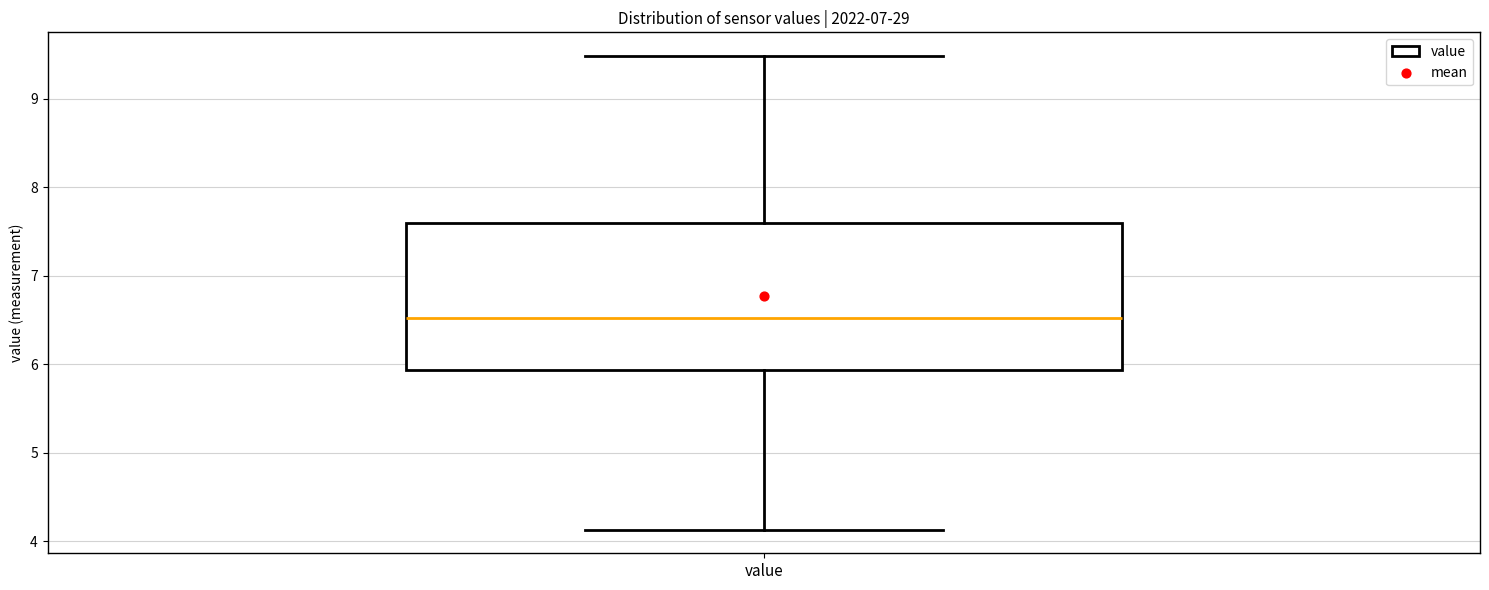

Transcribe this box plot: give where the median line is, the range the box spans, and where the two whiskers end, as read against the y-axis. The values are not printed on the chart, so give them approximately, as read against the axis.

median 6.5, box 5.9 to 7.6, whiskers 4.1 to 9.5